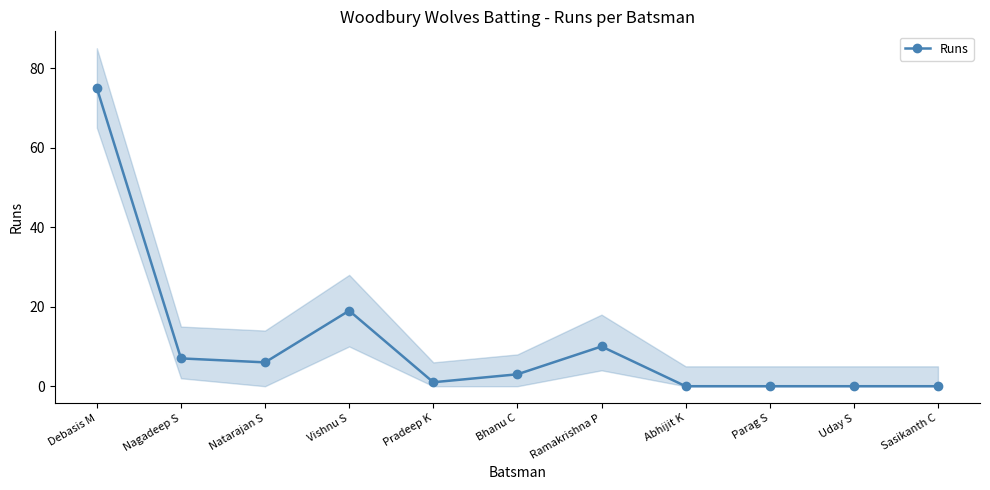

What is the change in value from Pradeep K to Abhijit K?

-1